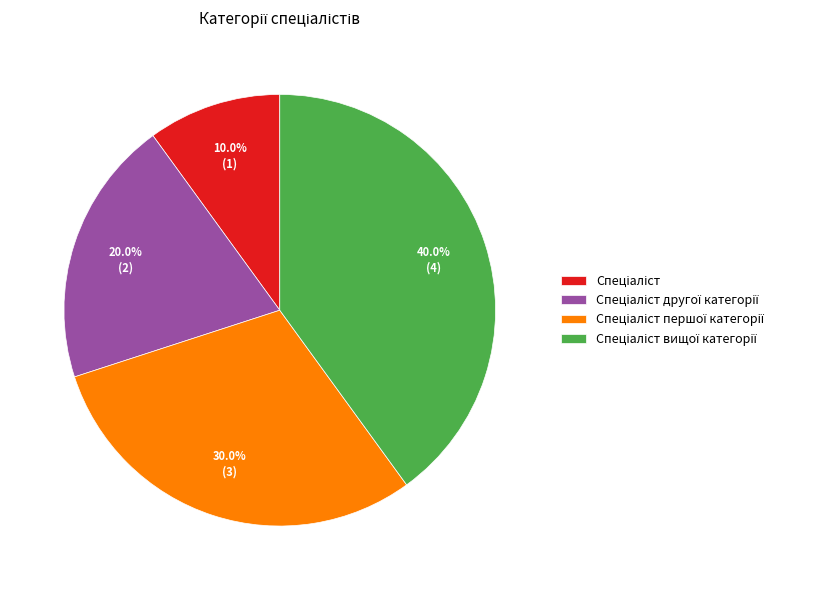

Is there any slice that represents more than half of the pie?

No